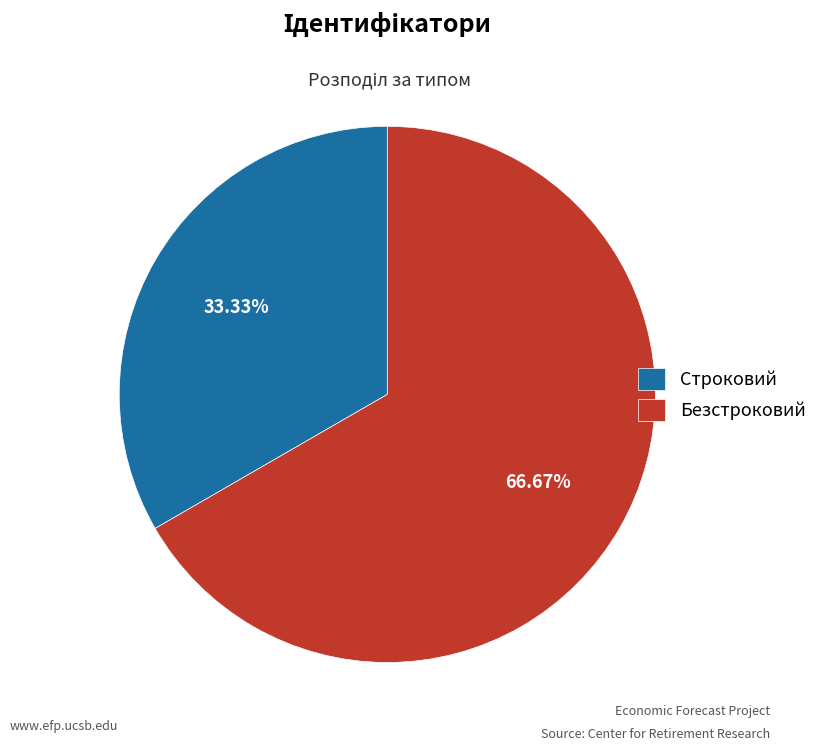

Do Строковий and Безстроковий together represent more than half of the pie?

Yes